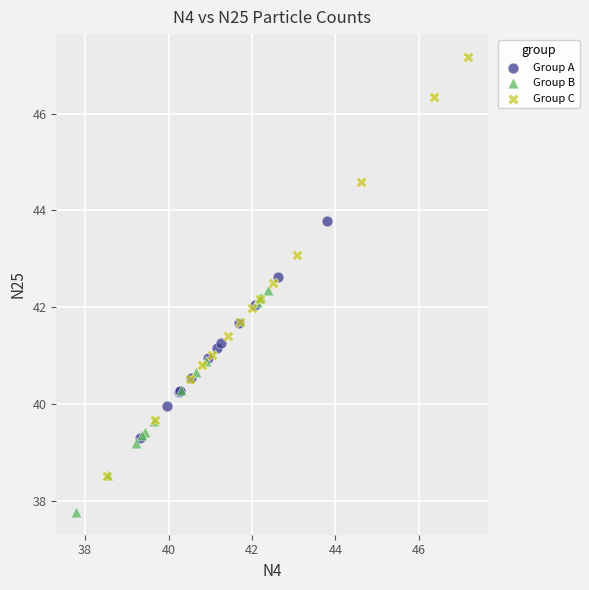

Which series reaches the maximum Y coordinate?

Group C